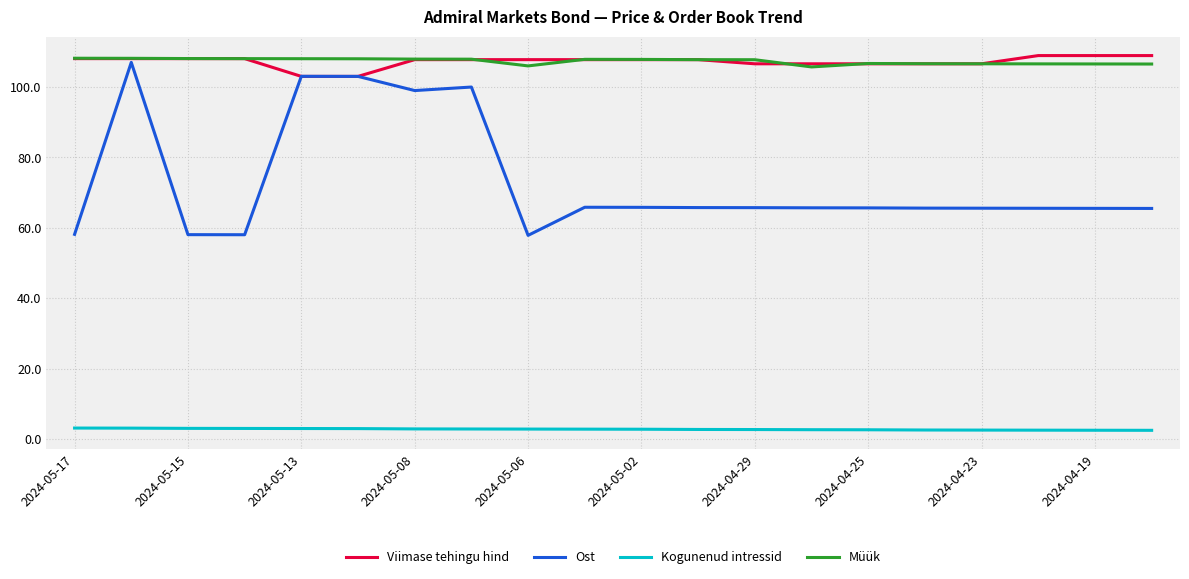

Which series has the widest spread of values?

Ost